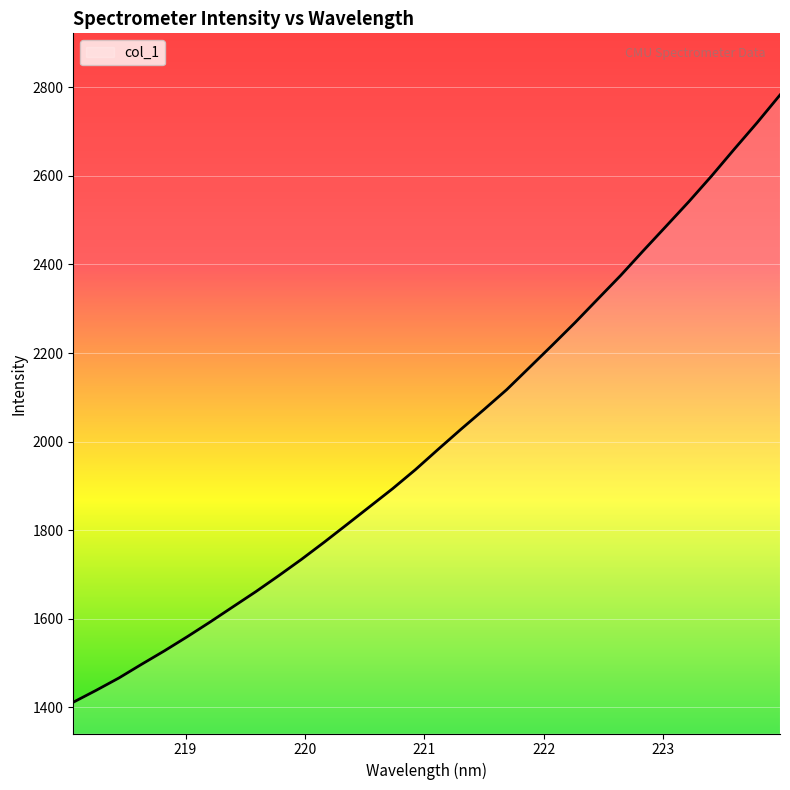

Does the chart have visible grid lines?

Yes